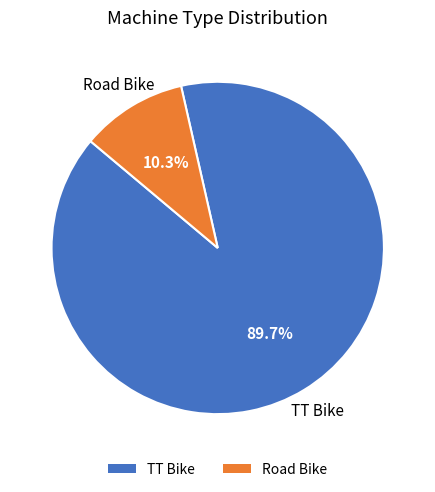

Between Road Bike and TT Bike, which is larger?

TT Bike